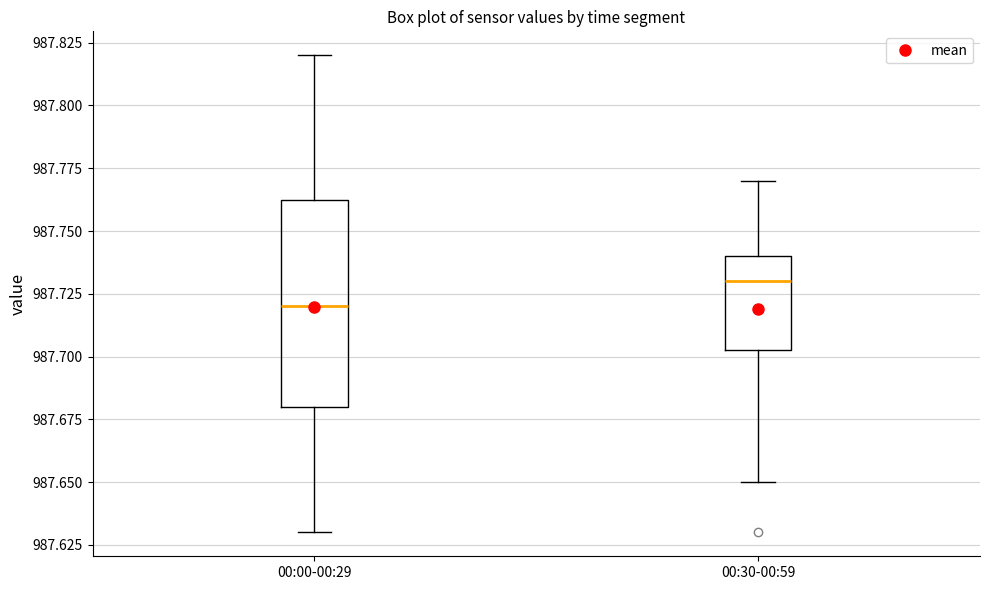

Where does the upper whisker of the box for 00:00-00:29 end on the y-axis? The values are not printed on the chart, so give them approximately, as read against the axis.

987.820